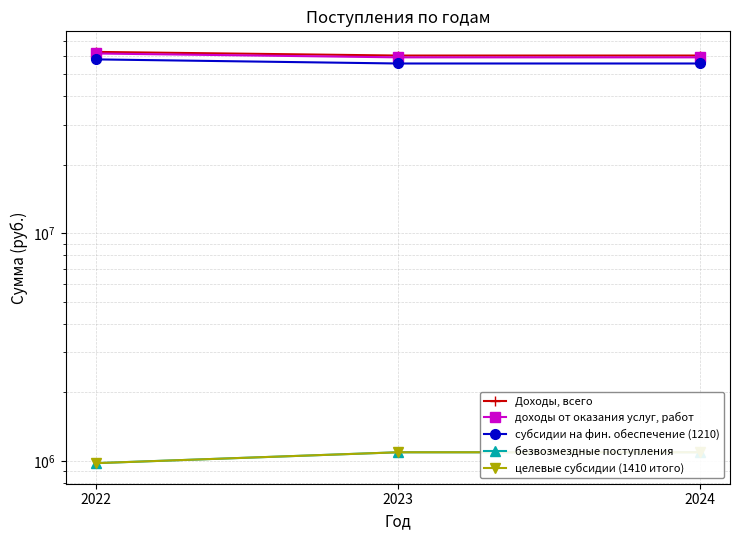

What is the approximate value of целевые субсидии (1410 итого) at 2022?

977874.7